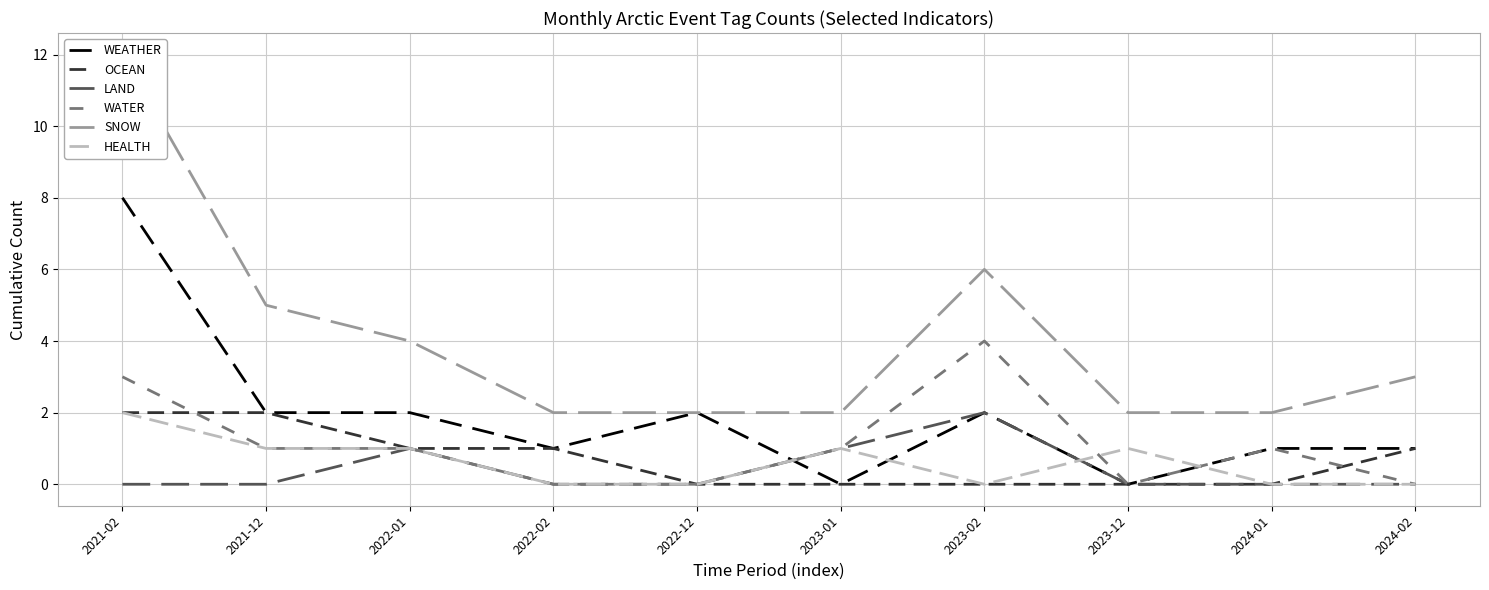

Reading right to left, list all the values displayed in this chart.

WEATHER: 2024-02=1	2024-01=1	2023-12=0	2023-02=2	2023-01=0	2022-12=2	2022-02=1	2022-01=2	2021-12=2	2021-02=8
OCEAN: 2024-02=1	2024-01=0	2023-12=0	2023-02=0	2023-01=0	2022-12=0	2022-02=1	2022-01=1	2021-12=2	2021-02=2
LAND: 2024-02=0	2024-01=0	2023-12=0	2023-02=2	2023-01=1	2022-12=0	2022-02=0	2022-01=1	2021-12=0	2021-02=0
WATER: 2024-02=0	2024-01=1	2023-12=0	2023-02=4	2023-01=1	2022-12=0	2022-02=0	2022-01=1	2021-12=1	2021-02=3
SNOW: 2024-02=3	2024-01=2	2023-12=2	2023-02=6	2023-01=2	2022-12=2	2022-02=2	2022-01=4	2021-12=5	2021-02=12
HEALTH: 2024-02=0	2024-01=0	2023-12=1	2023-02=0	2023-01=1	2022-12=0	2022-02=0	2022-01=1	2021-12=1	2021-02=2